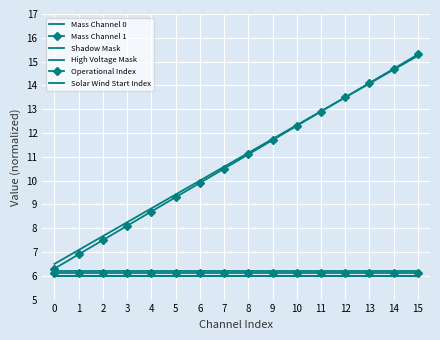

What is the value of the High Voltage Mask point at the 4th from the left?

8.2